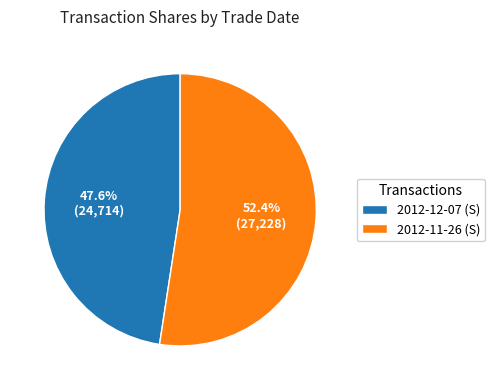

Is there a majority slice in this chart?

Yes